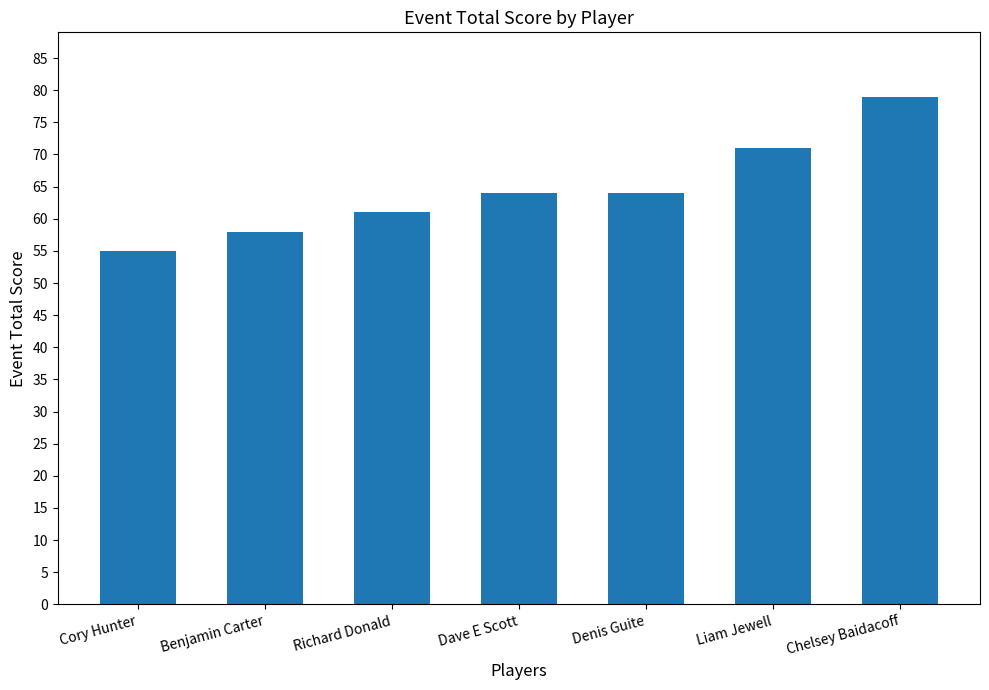

Reading right to left, extract all data points from this chart.

79	71	64	64	61	58	55